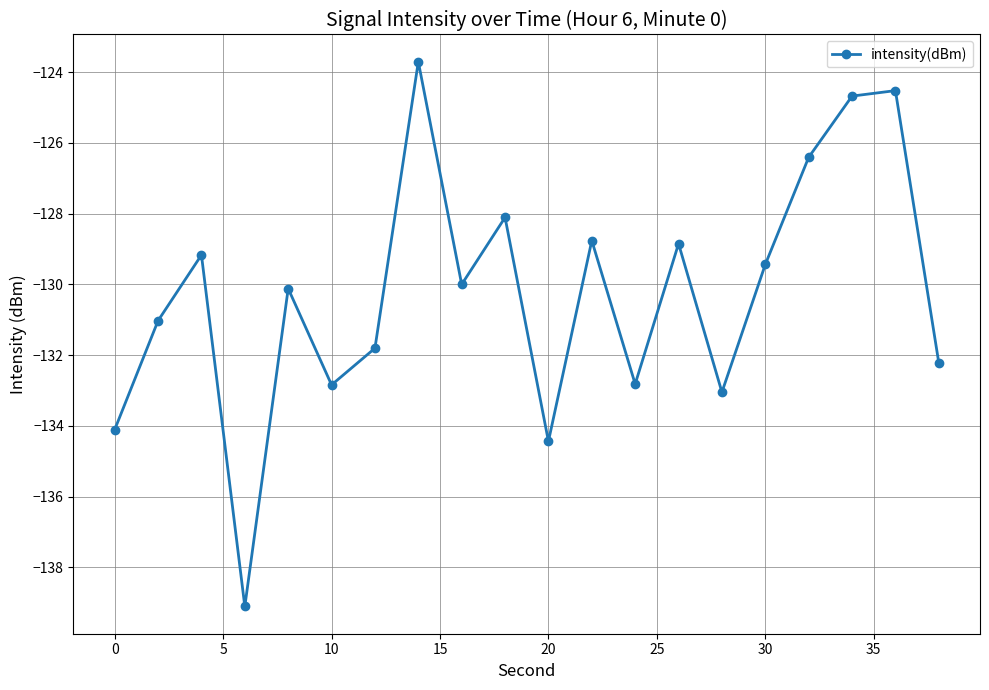

What is the value of the 14th point from the left?

-128.8